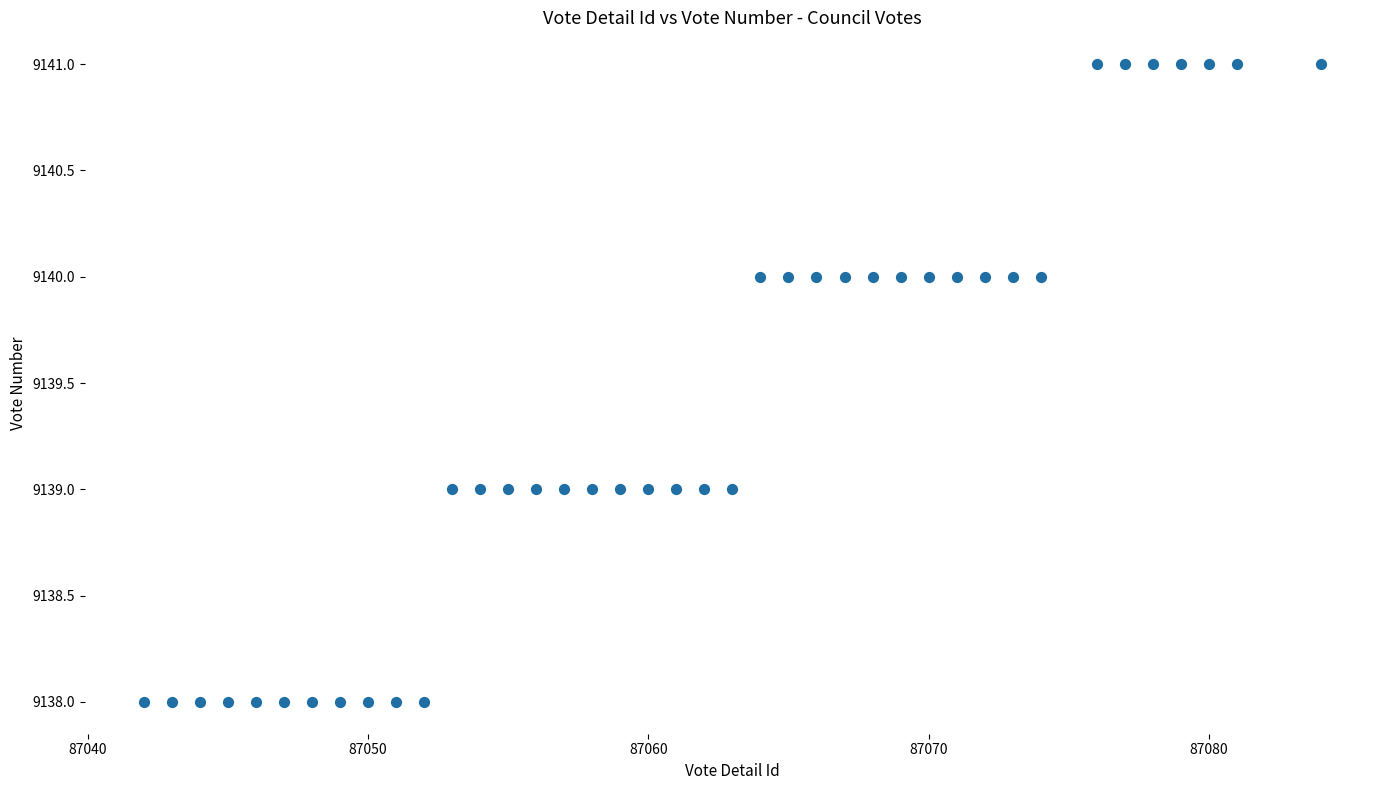

What is the range of X values (max minus min)?

42